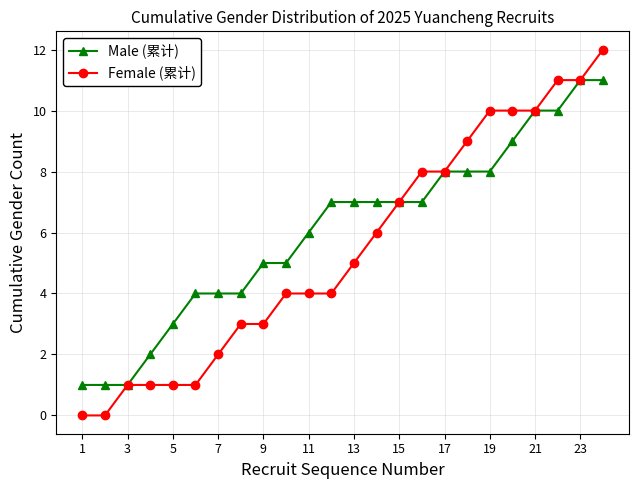

What is the maximum value for Male (累计)?

11